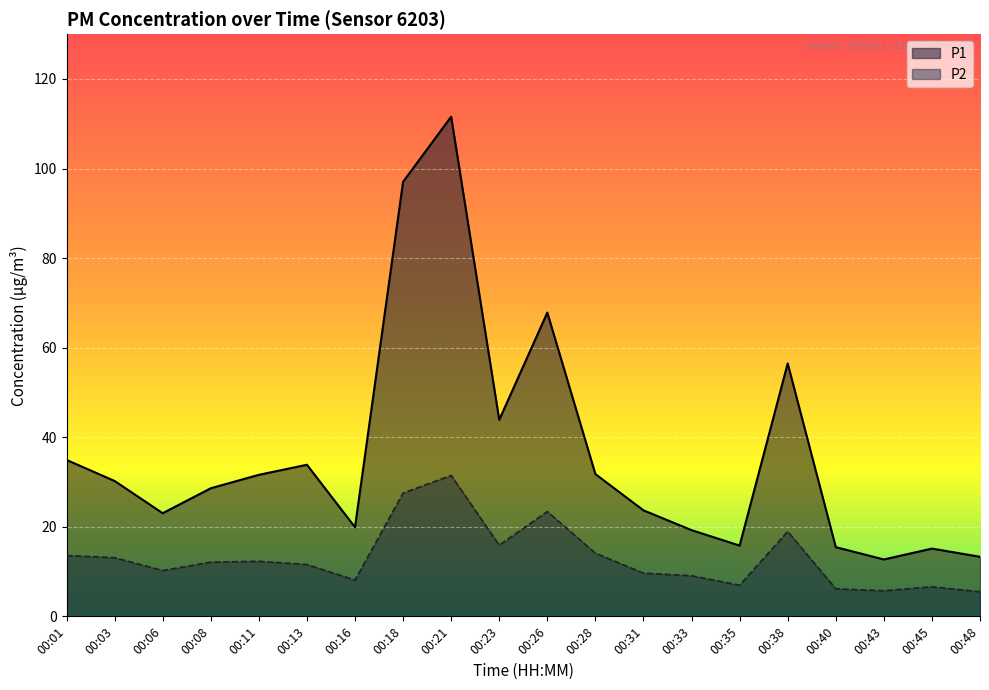

Which series has the widest spread of values?

P1